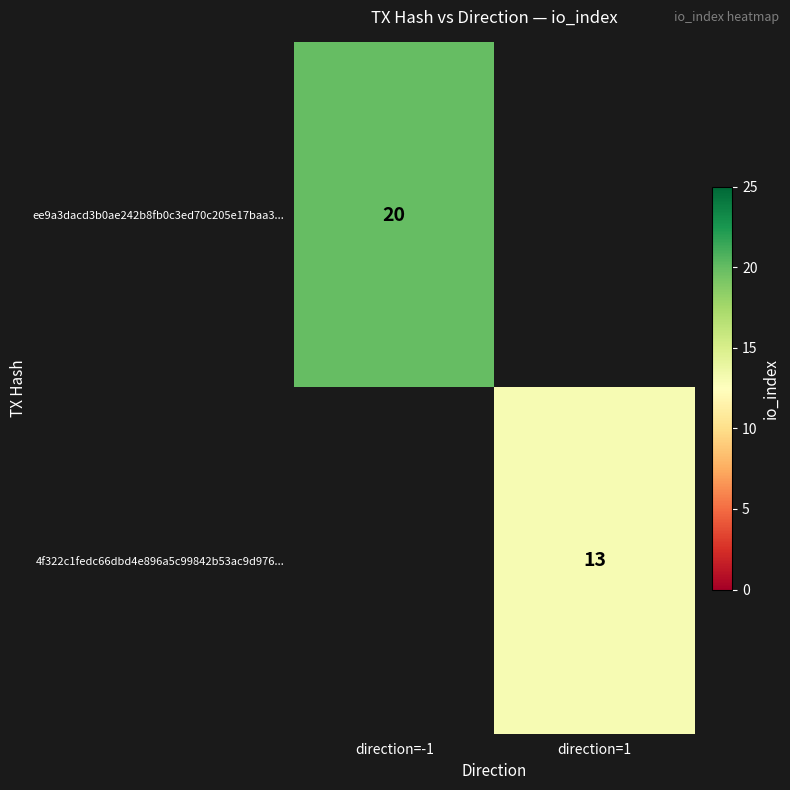

At how many categories does at least one series exceed 14?

1